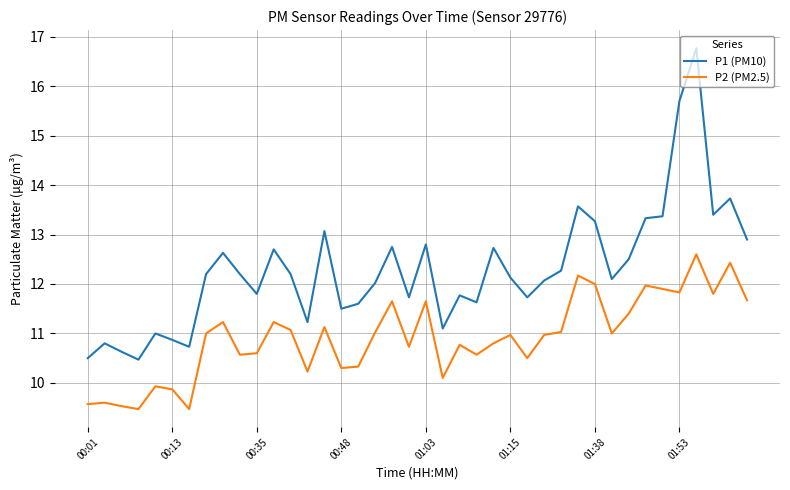

List the series in order of their peak value, lowest first.

P2 (PM2.5), P1 (PM10)